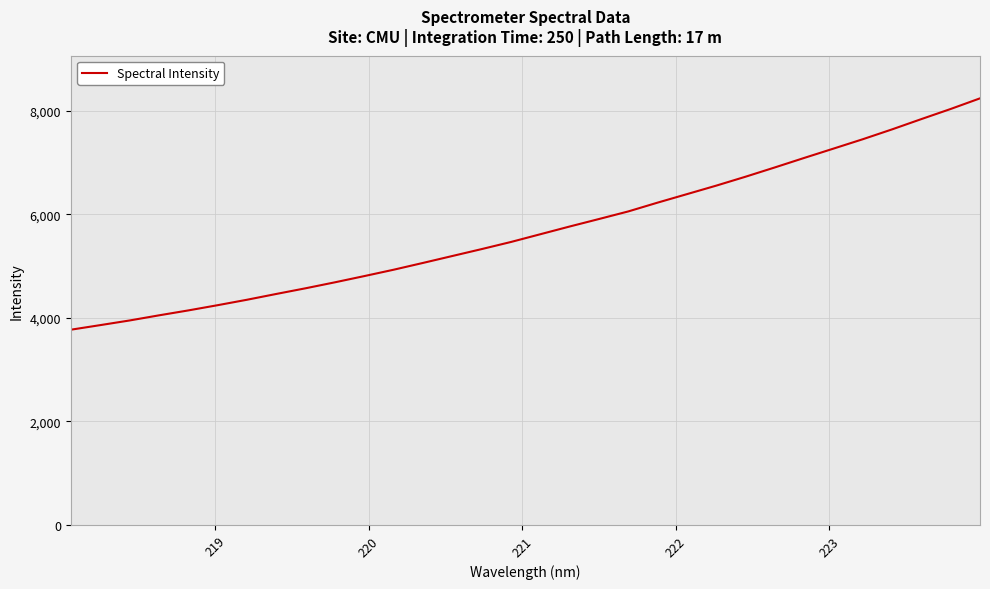

What is the minimum value shown in the chart?

3770.3